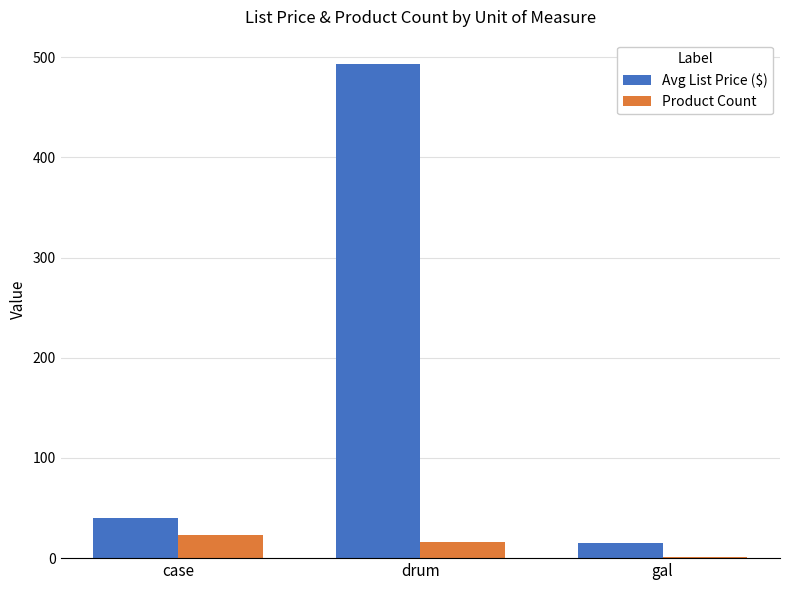

What is the highest value of the Product Count series?

23.0